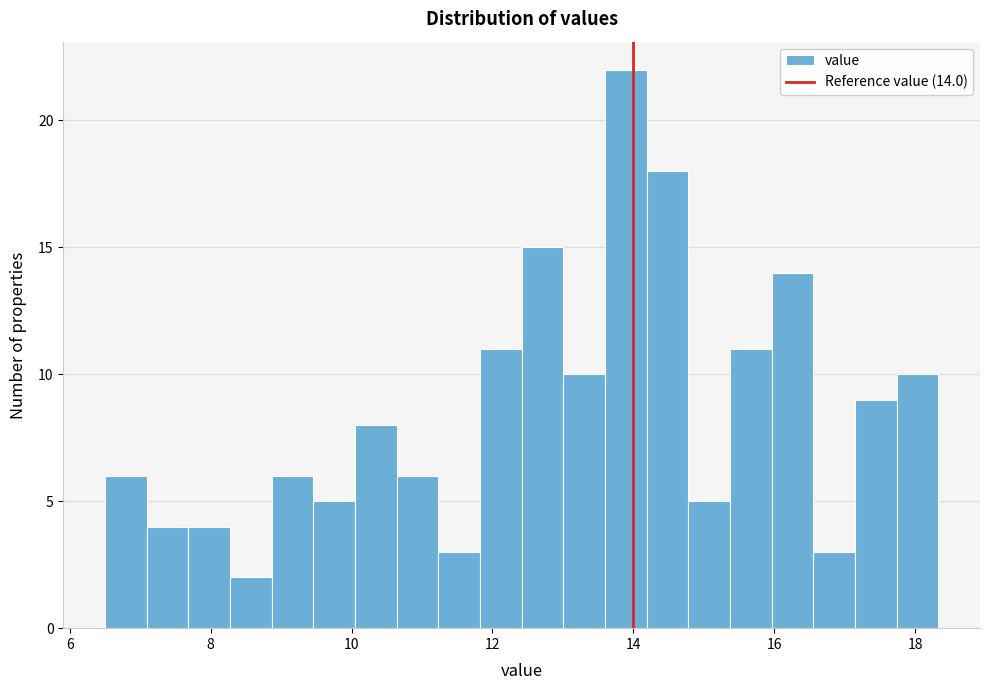

Read against the x-axis, roughly where is the centre of the tallest bar?

13.8